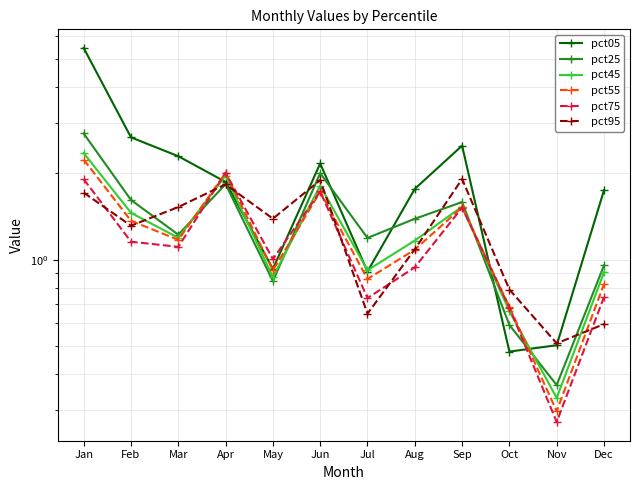

Which has a higher value, Dec or Aug?

Aug